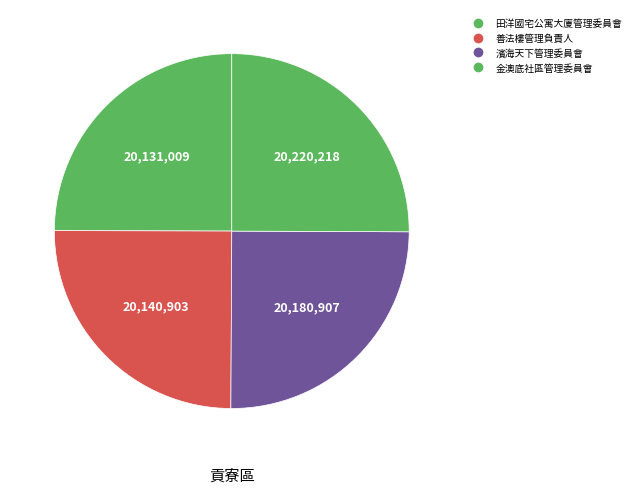

Is it true that 田洋國宅公寓大廈管理委員會 is 25% of the pie?

True